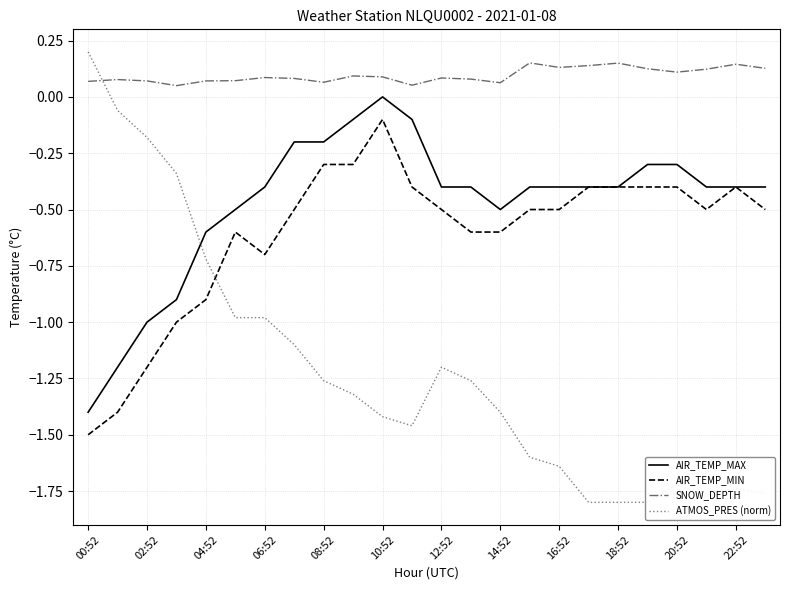

What is the maximum value shown in the chart?

0.2